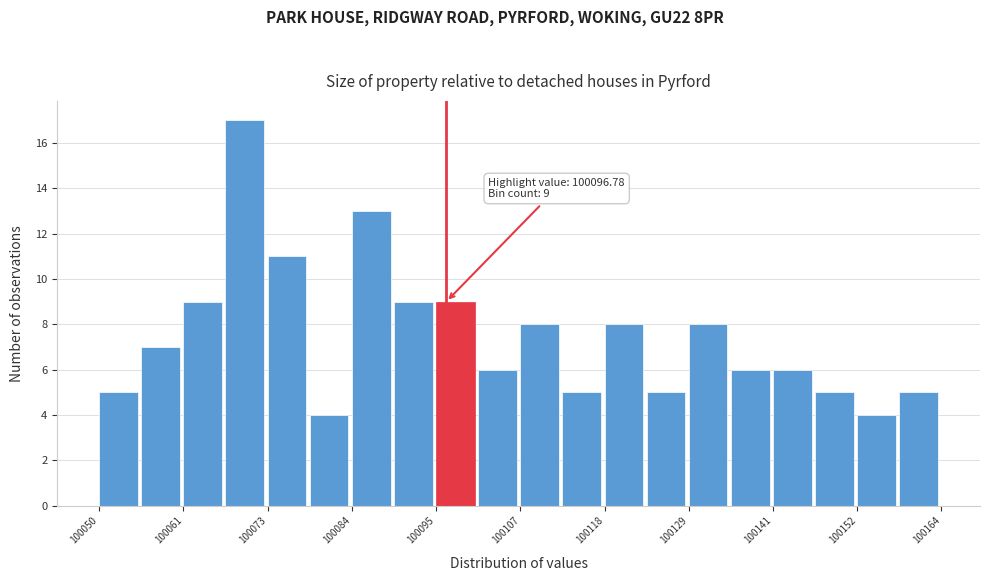

Around what value on the x-axis is the tallest bar? Give the approximate position of its centre, as read against the axis.

100070